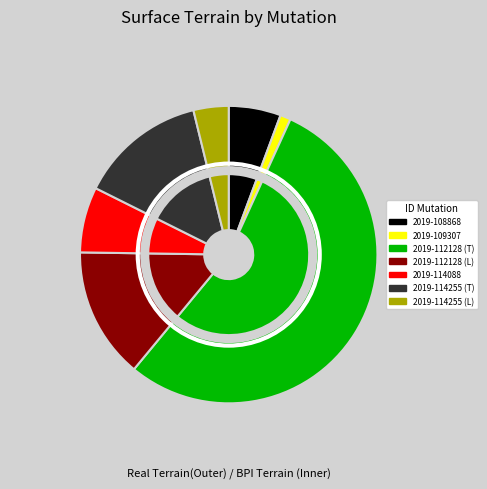

What is the change in value from 2019-108868 to 2019-114088?

+115